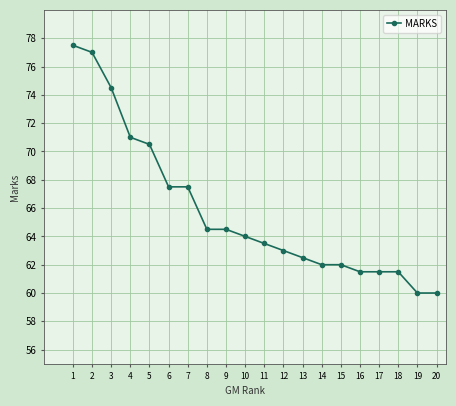

What is the average value?

65.8